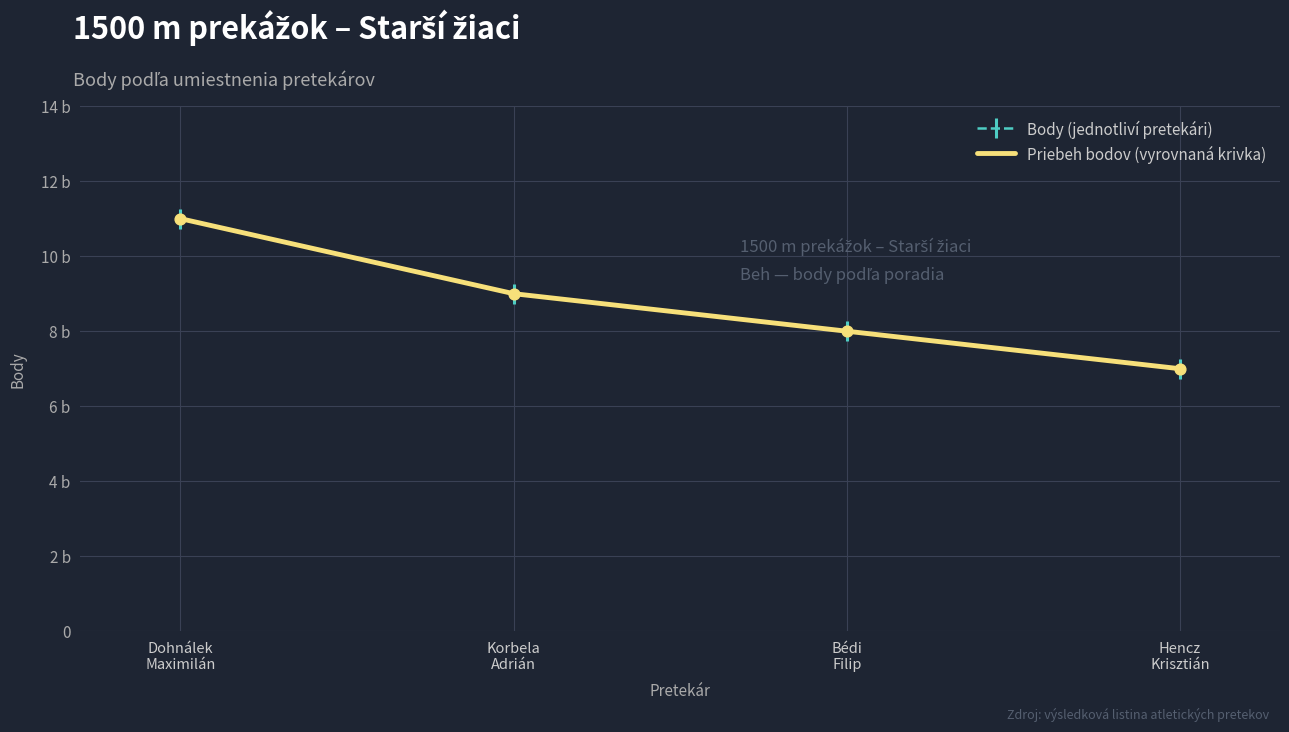

What are all the series names shown in the legend?

Body (jednotliví pretekári), Priebeh bodov (vyrovnaná krivka)